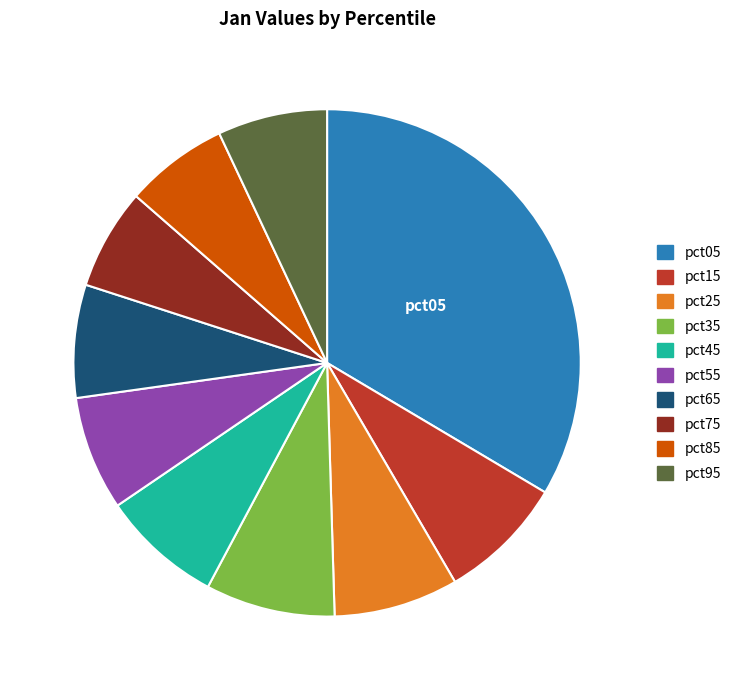

Is the sum of pct95 and pct25 greater than half?

No